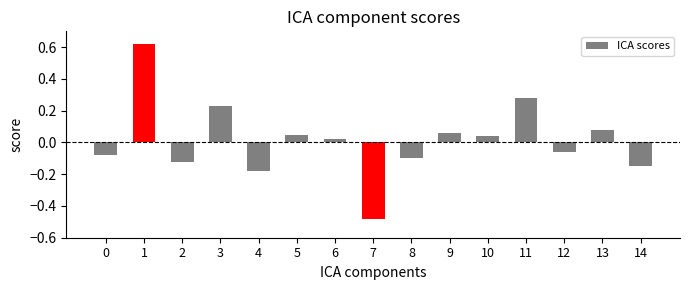

The chart shows a value of 0.9 at 1. True or false?

False